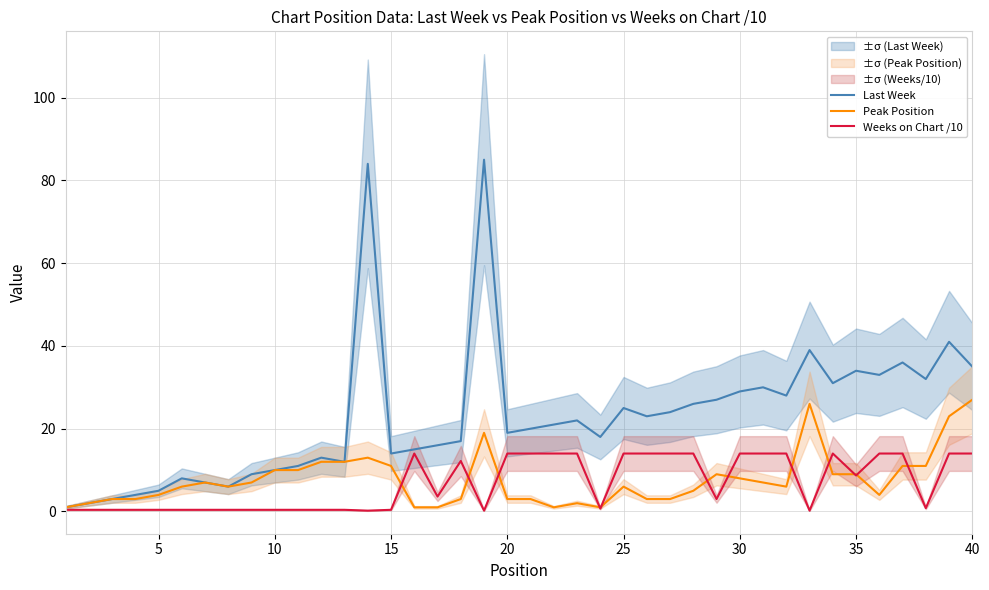

Does the chart display data point markers on the line(s)?

No